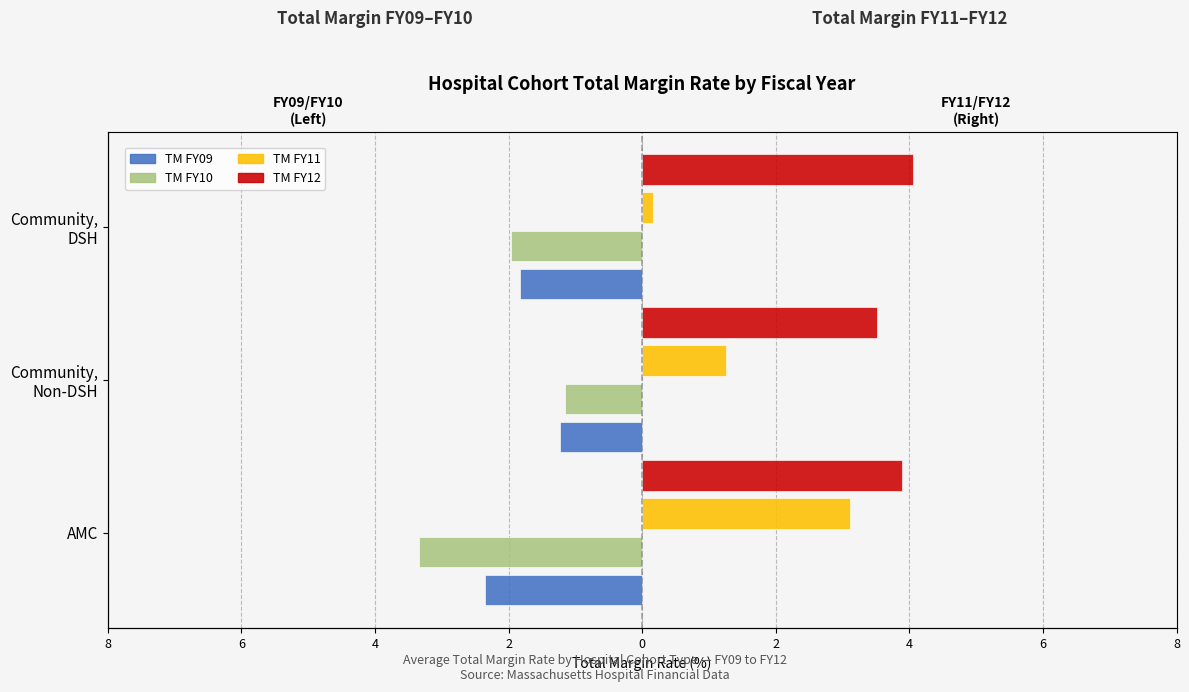

What is the sum of all TM FY12 values?

11.5